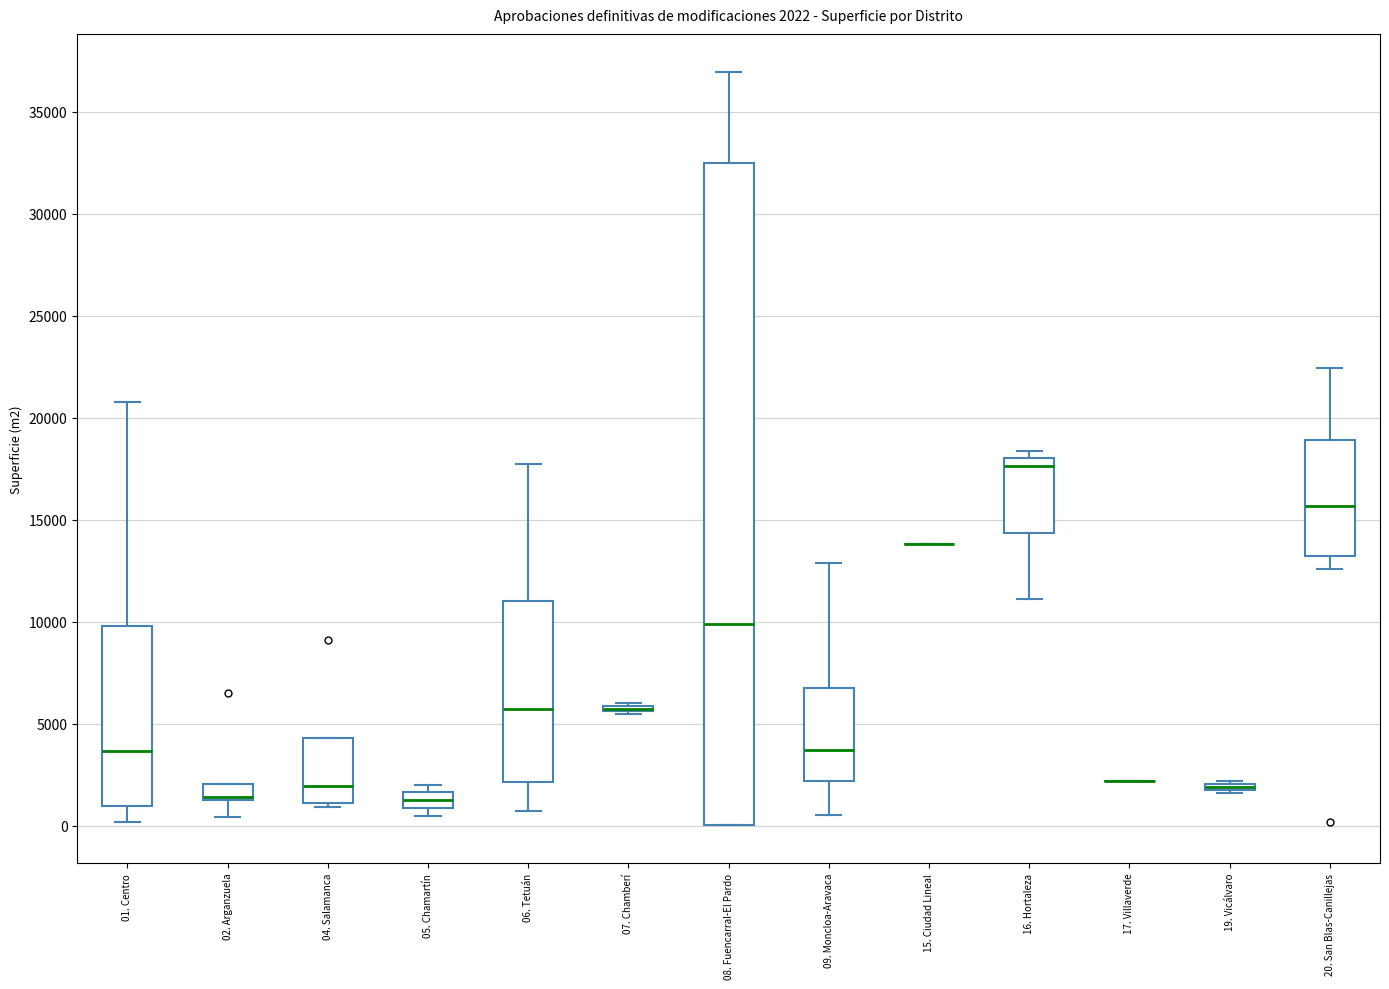

Comparing the boxes themselves (not the whiskers), which one is the tallest?

08. Fuencarral-El Pardo